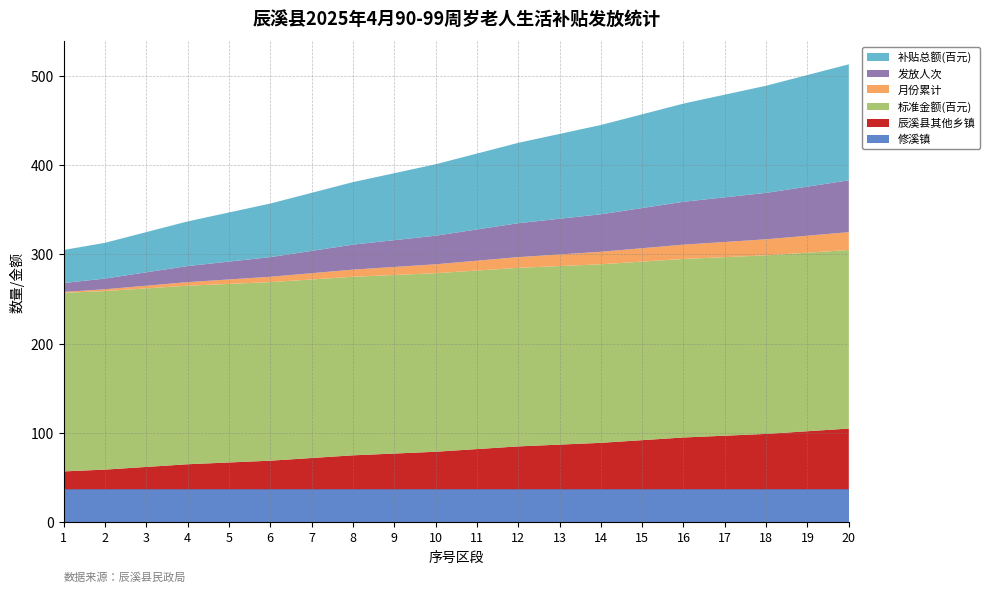

Reading left to right, list all the values displayed in this chart.

修溪镇: 1=37	2=37	3=37	4=37	5=37	6=37	7=37	8=37	9=37	10=37	11=37	12=37	13=37	14=37	15=37	16=37	17=37	18=37	19=37	20=37
辰溪县其他乡镇: 1=20	2=22	3=25	4=28	5=30	6=32	7=35	8=38	9=40	10=42	11=45	12=48	13=50	14=52	15=55	16=58	17=60	18=62	19=65	20=68
标准金额(百元): 1=200	2=200	3=200	4=200	5=200	6=200	7=200	8=200	9=200	10=200	11=200	12=200	13=200	14=200	15=200	16=200	17=200	18=200	19=200	20=200
月份累计: 1=1	2=2	3=3	4=4	5=5	6=6	7=7	8=8	9=9	10=10	11=11	12=12	13=13	14=14	15=15	16=16	17=17	18=18	19=19	20=20
发放人次: 1=10	2=12	3=15	4=18	5=20	6=22	7=25	8=28	9=30	10=32	11=35	12=38	13=40	14=42	15=45	16=48	17=50	18=52	19=55	20=58
补贴总额(百元): 1=37	2=40	3=45	4=50	5=55	6=60	7=65	8=70	9=75	10=80	11=85	12=90	13=95	14=100	15=105	16=110	17=115	18=120	19=125	20=130